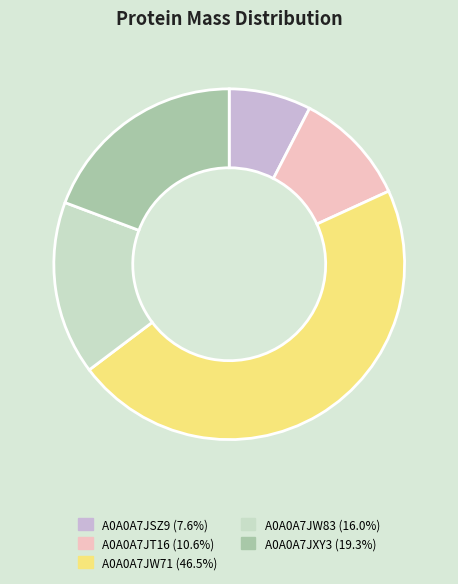

Does any single category account for the majority?

No